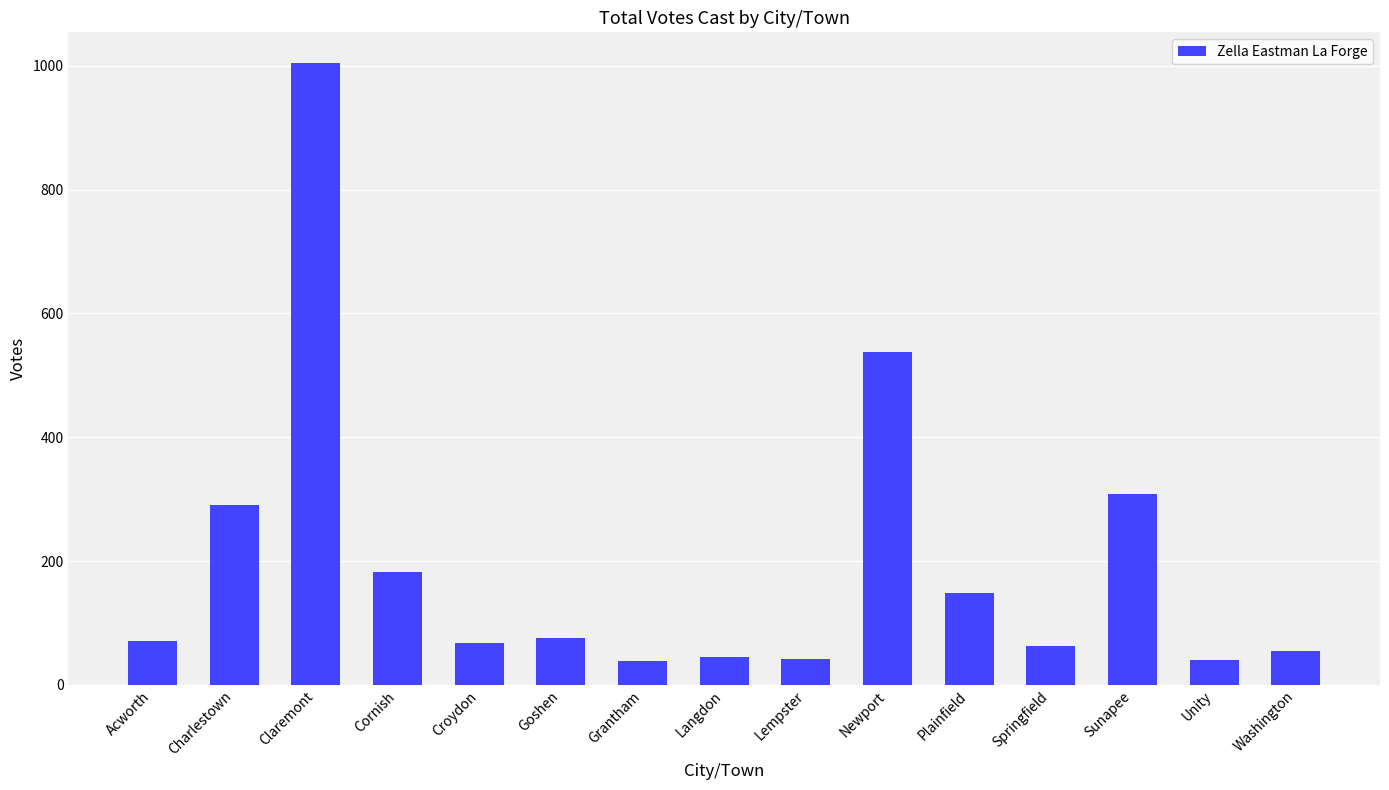

How many bars are there in total?

15